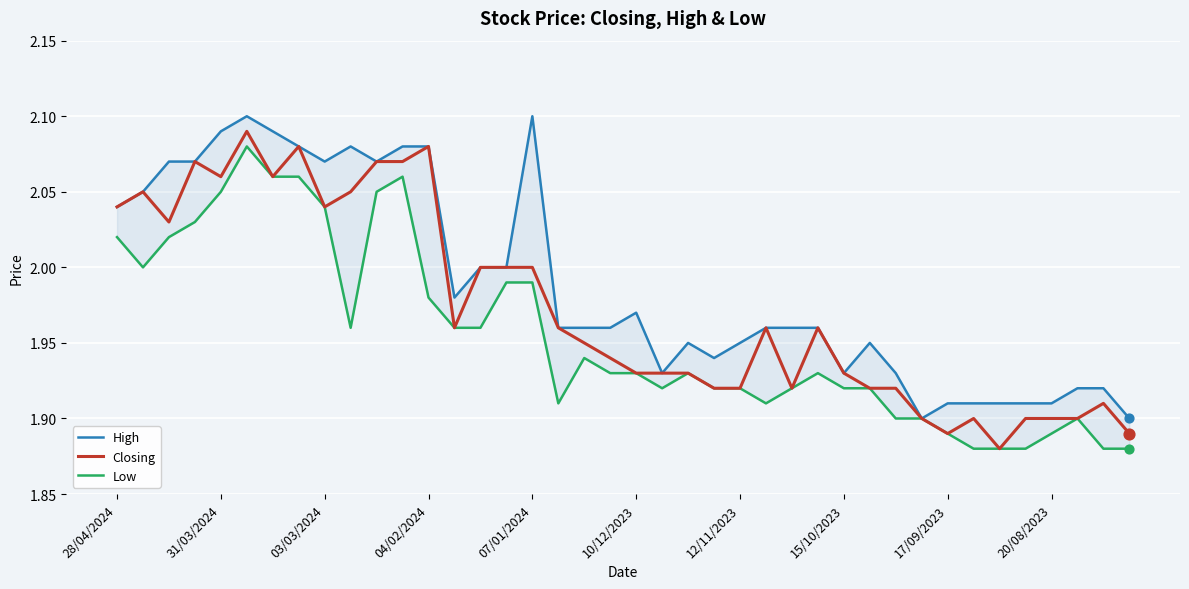

The value of Closing at 07/01/2024 is 1.1. True or false?

False